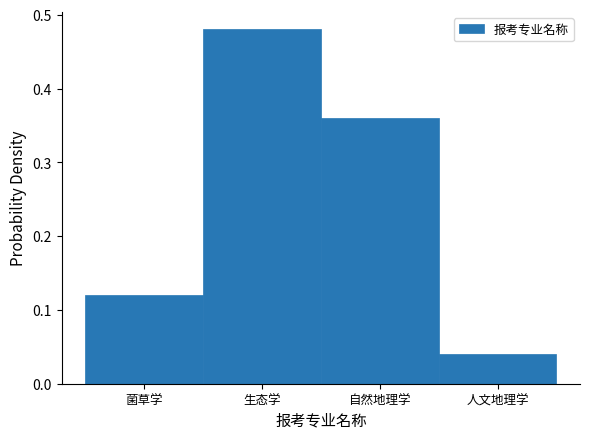

The value at 人文地理学 is 0.1. True or false?

False